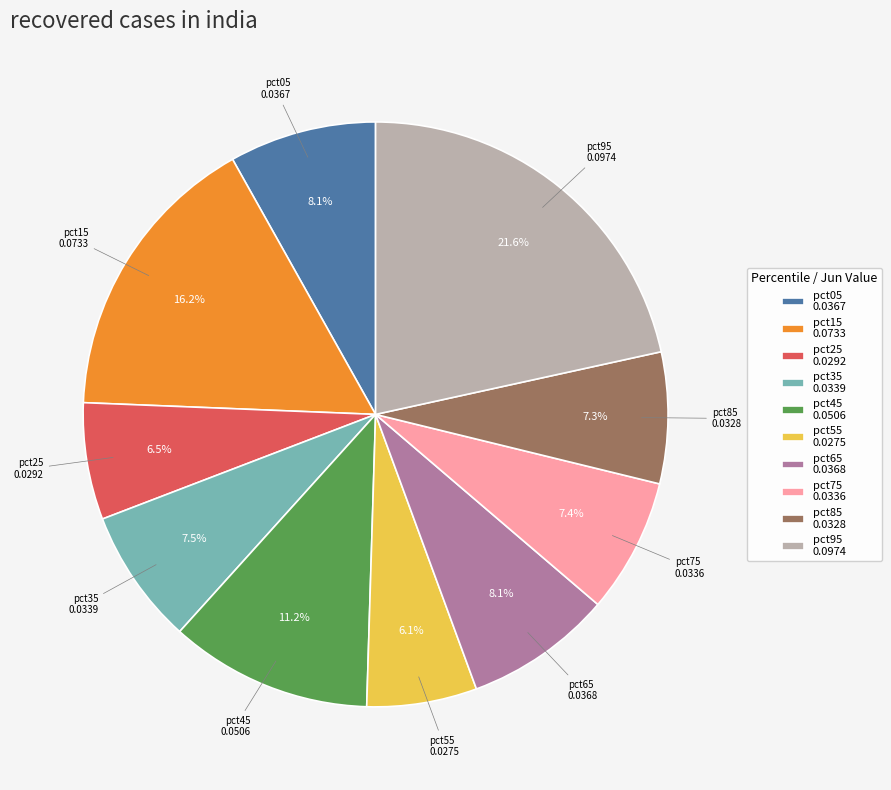

Does pct65 account for over 50% of the chart?

No